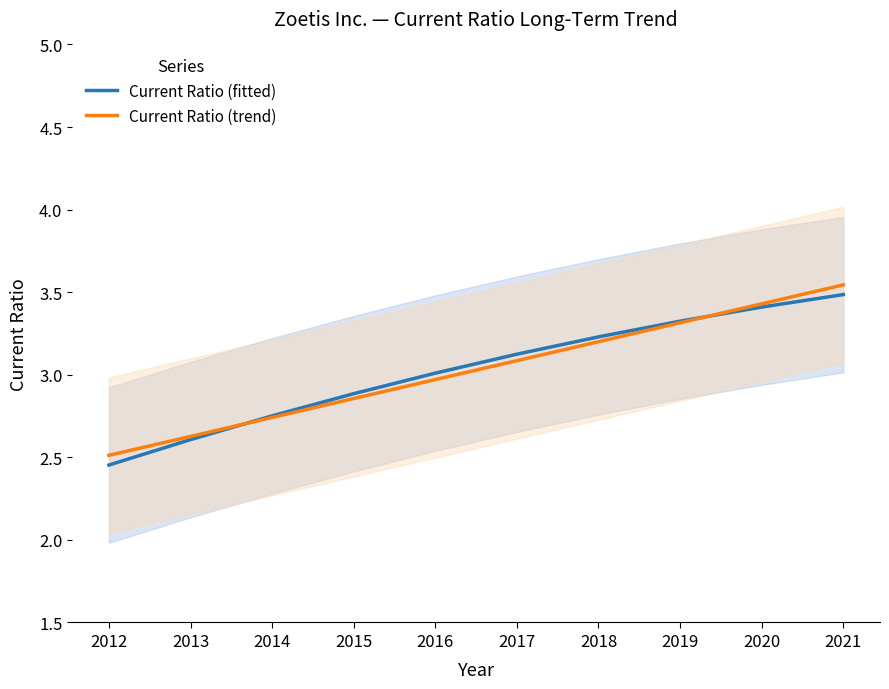

After their last crossing, which series has the higher values: Current Ratio (fitted) or Current Ratio (trend)?

Current Ratio (trend)